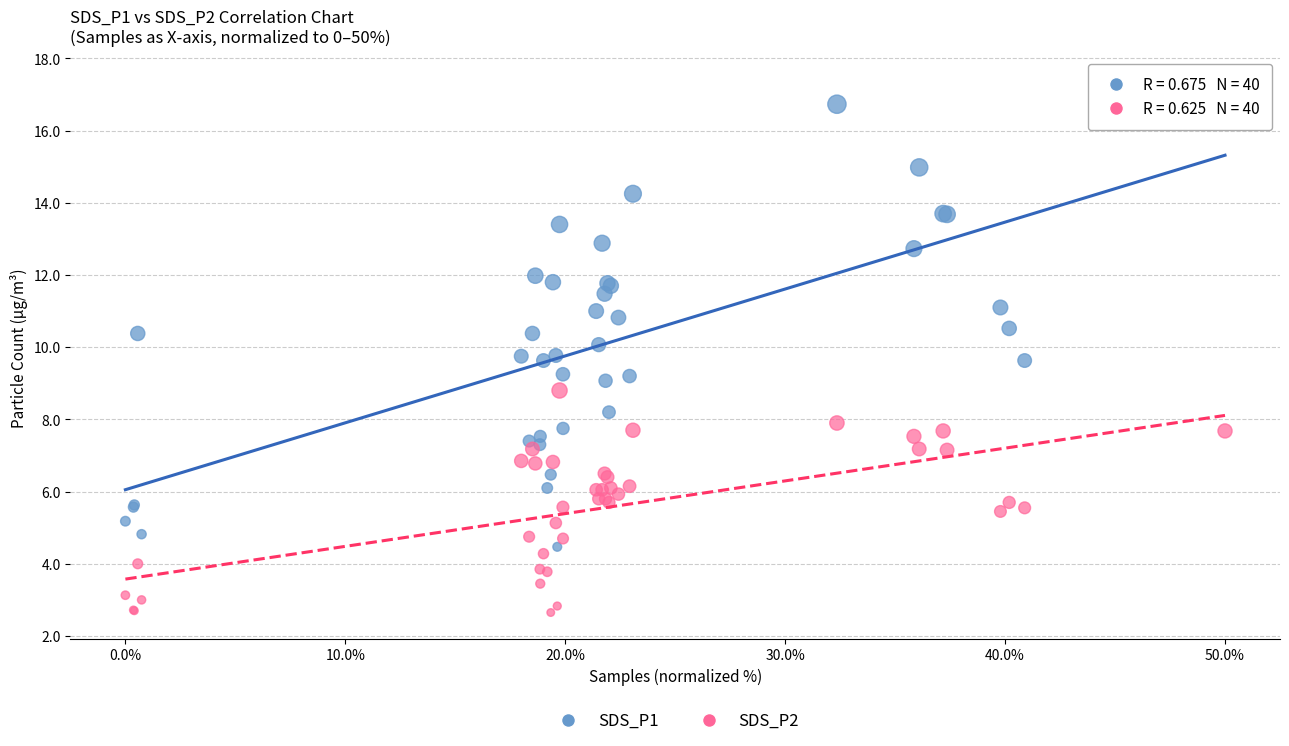

Which series reaches the minimum Y coordinate?

SDS_P2